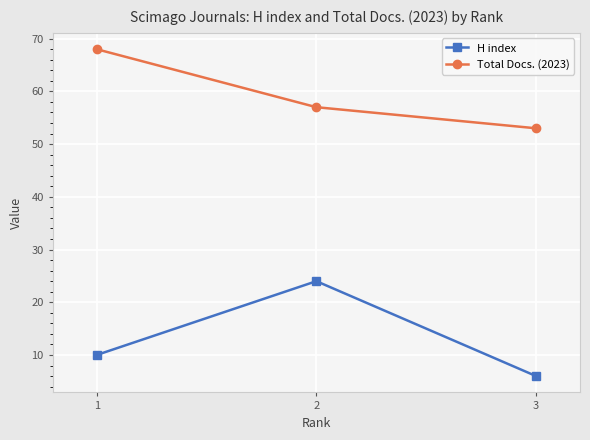

How many data points does each series have?

3